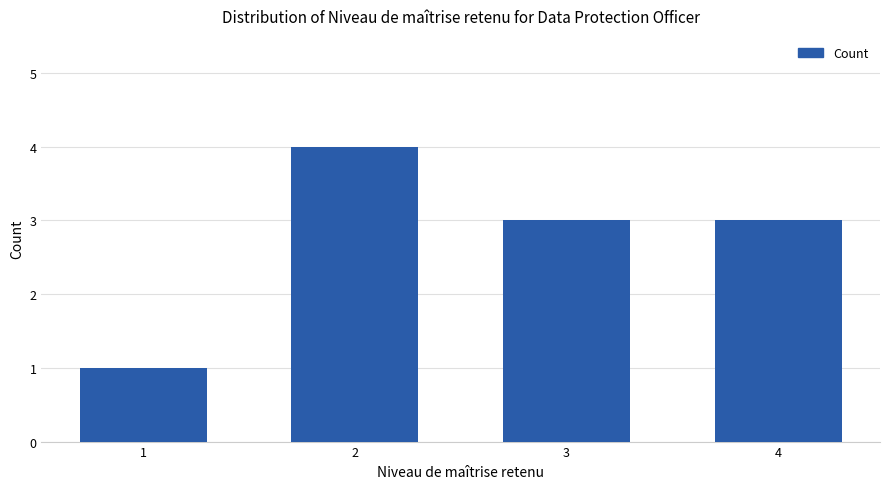

Reading left to right, what are all the values shown in this chart?

1	4	3	3